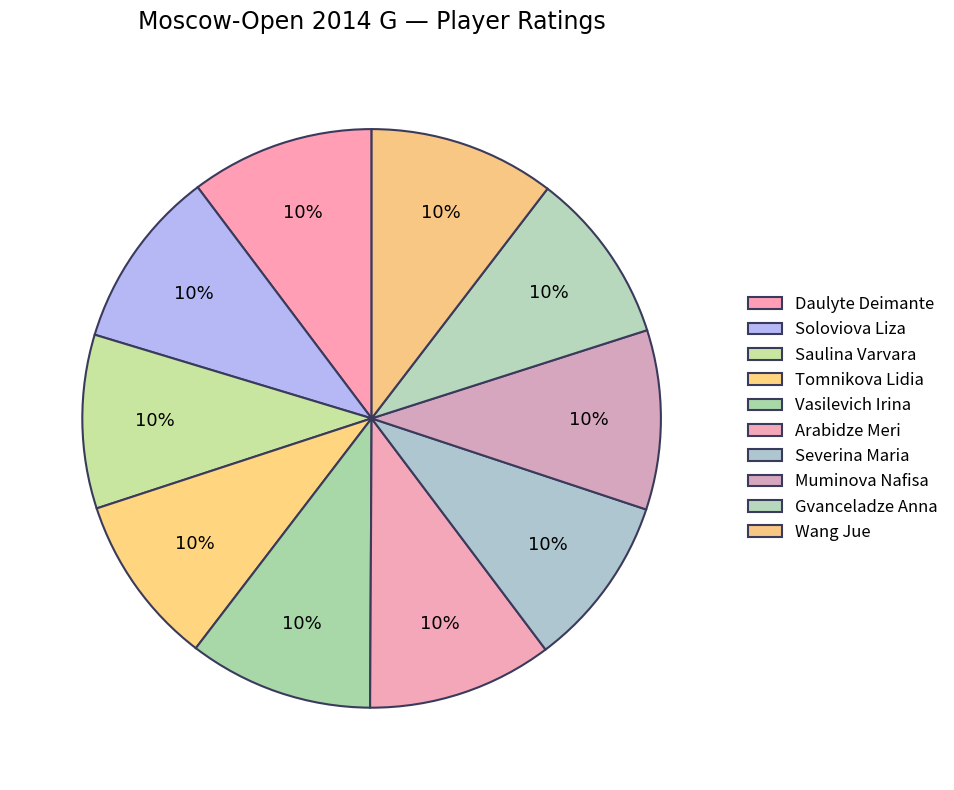

How many slices are in this pie chart?

10